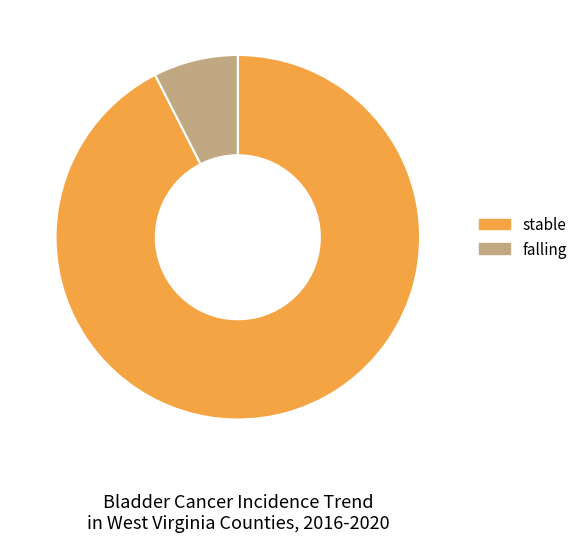

Does any single category account for the majority?

Yes